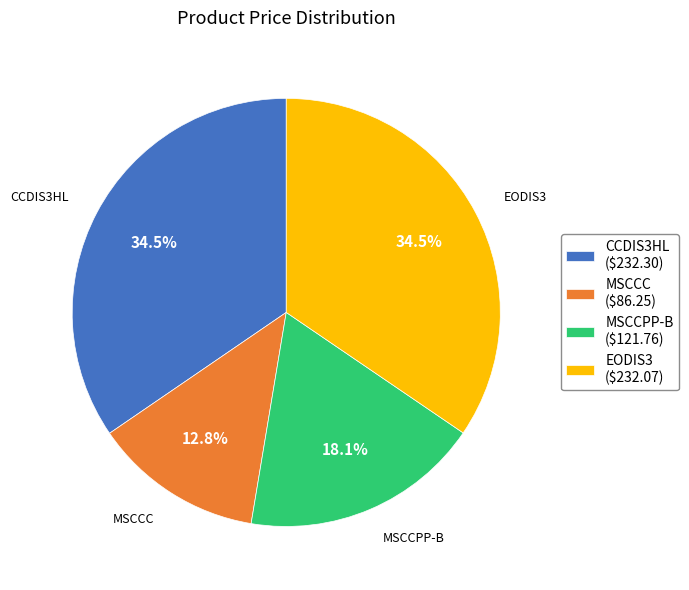

Approximately how many times larger is the value at MSCCC compared to MSCCPP-B?

0.7